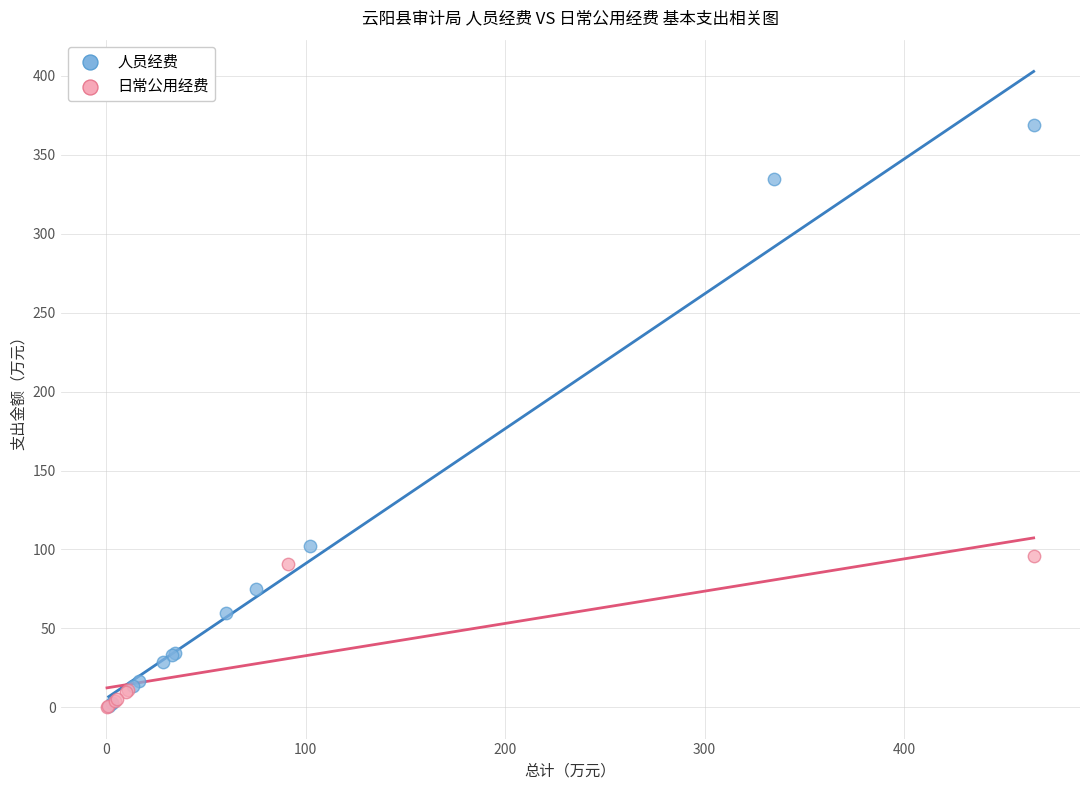

Which series has the widest spread of Y values?

人员经费